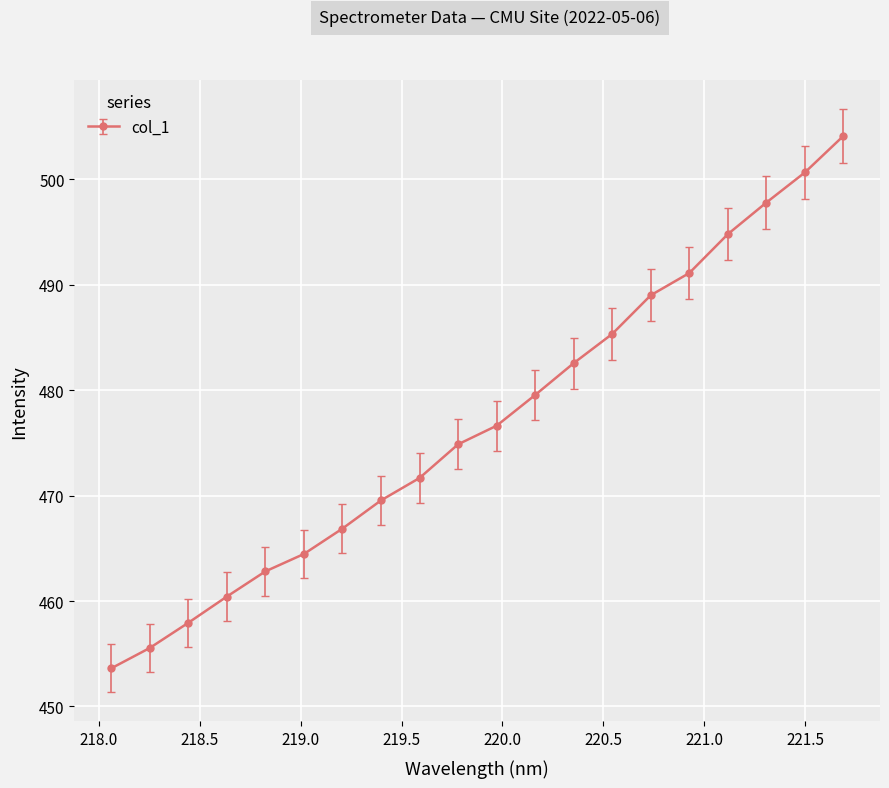

What is the minimum value shown in the chart?

453.6